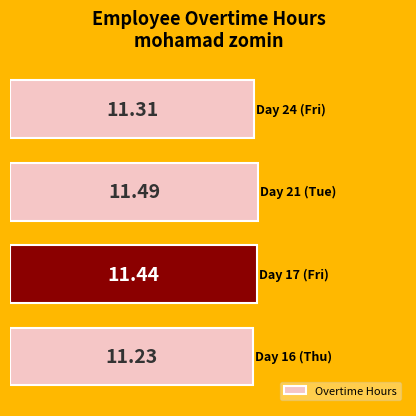

What is the sum of all values?

45.5